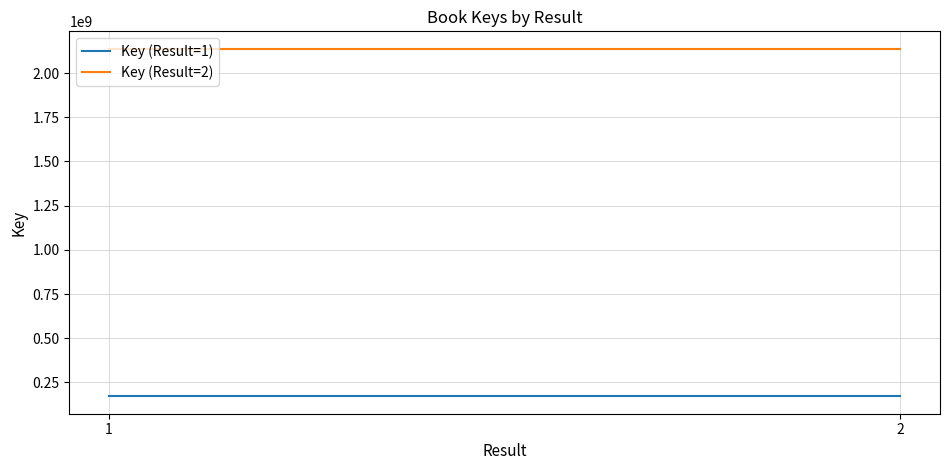

At which label does Key (Result=1) reach its peak?

1